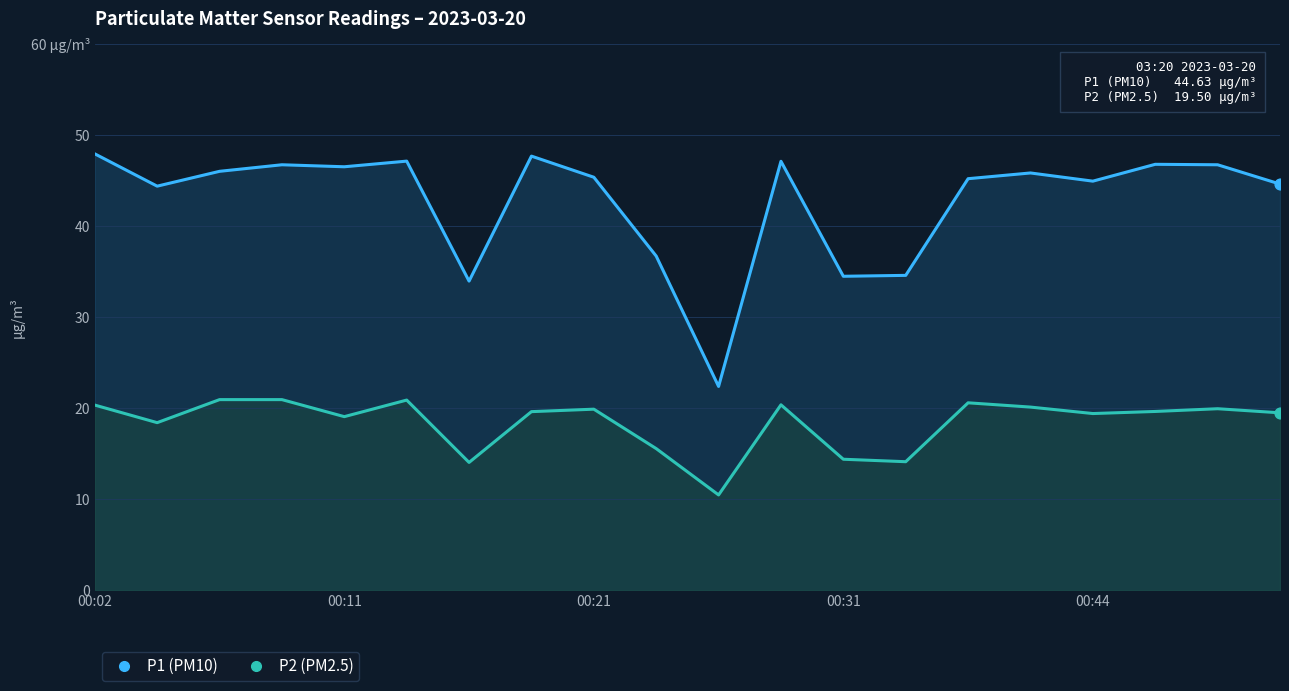

At how many categories does at least one series exceed 10?

20